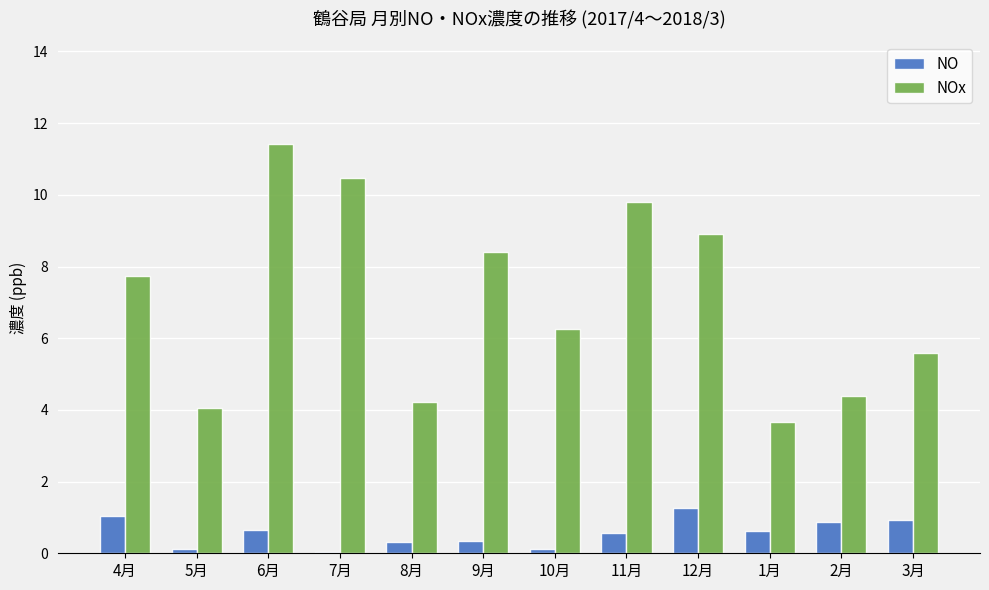

How many data points in NOx are above 7?

6